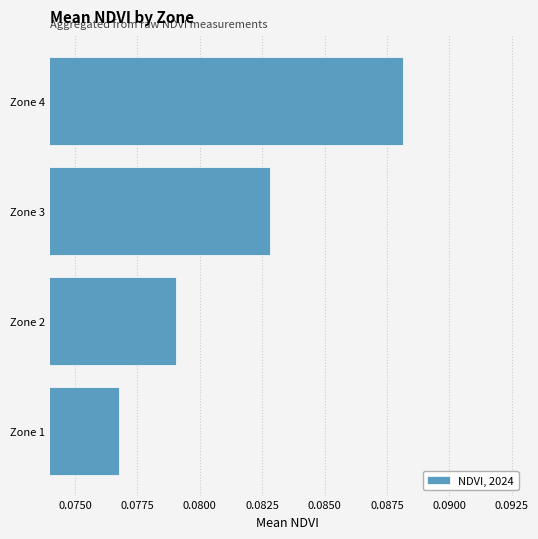

Which label corresponds to the largest value in the chart?

Zone 4